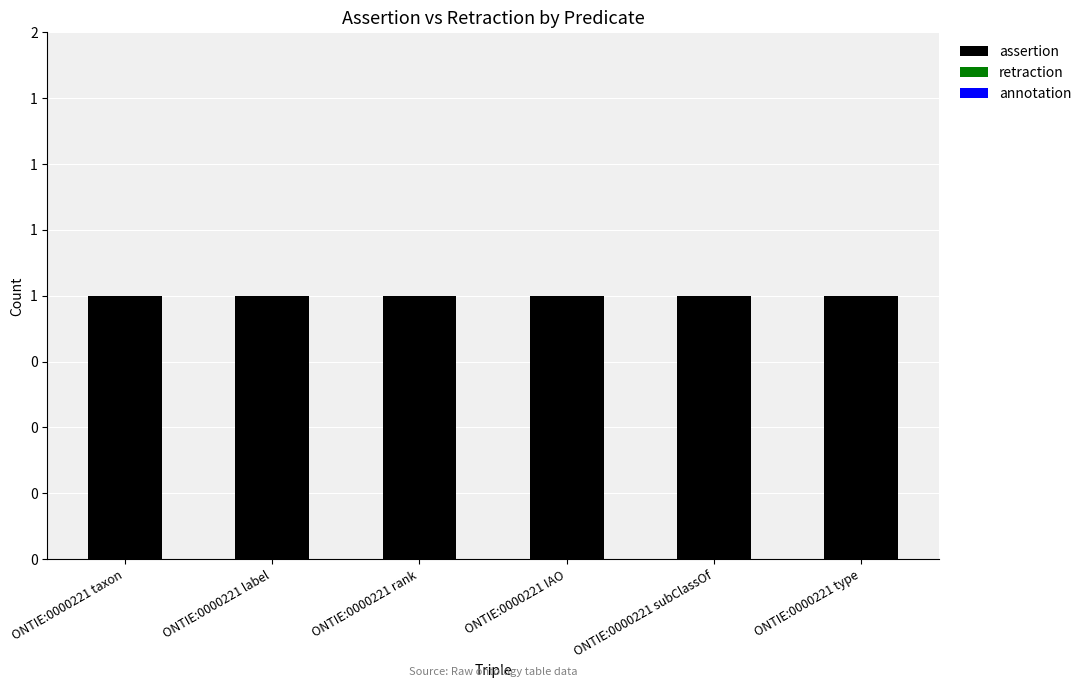

How many bars are there in total?

18